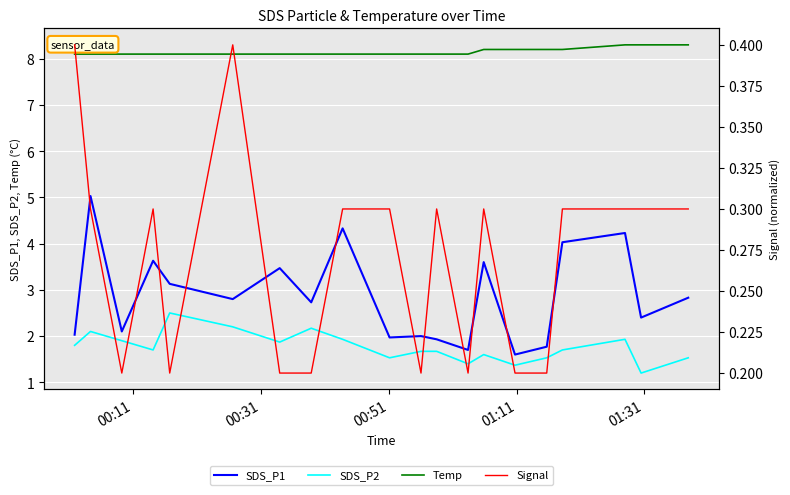

True or false: SDS_P2 and Temp cross at least once.

False